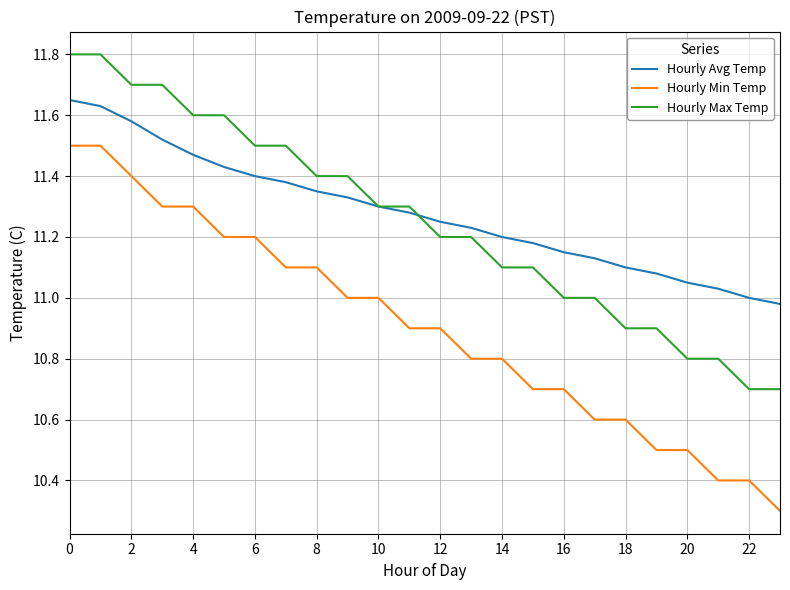

Which series has the widest spread of values?

Hourly Min Temp